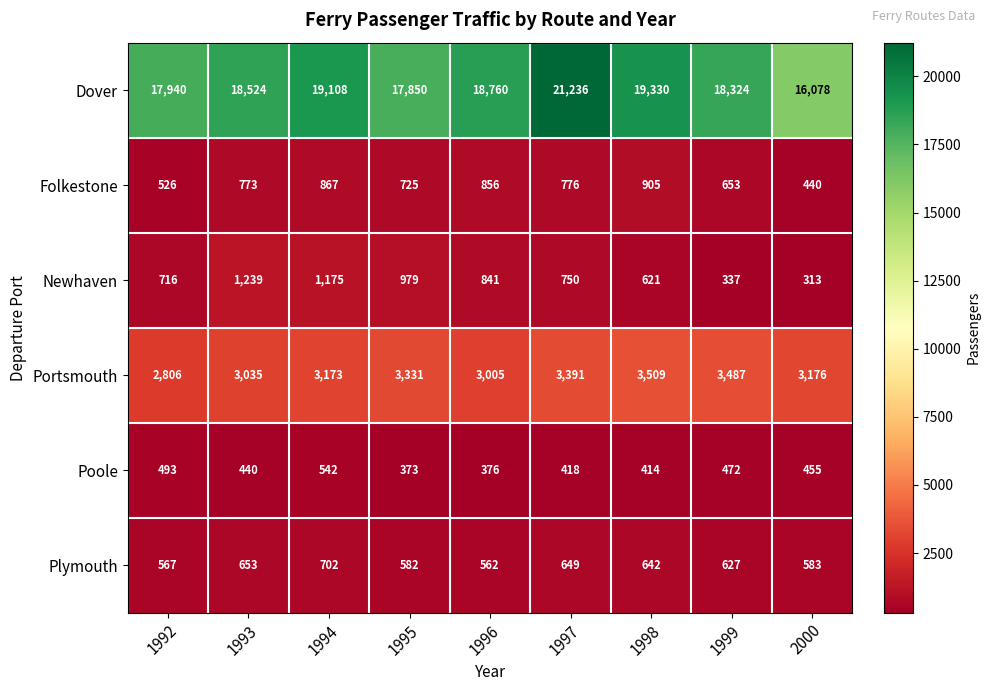

Where is Newhaven nearest to the value 776?

1997